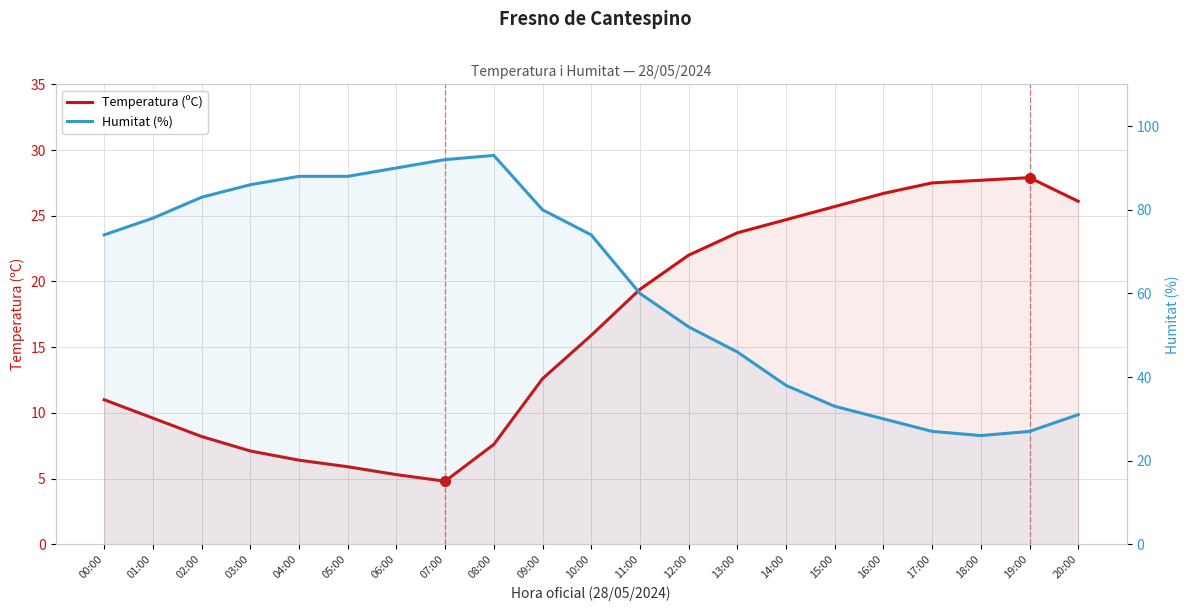

What is the difference between the second highest and minimum values in the Temperatura (ºC) series?

22.9